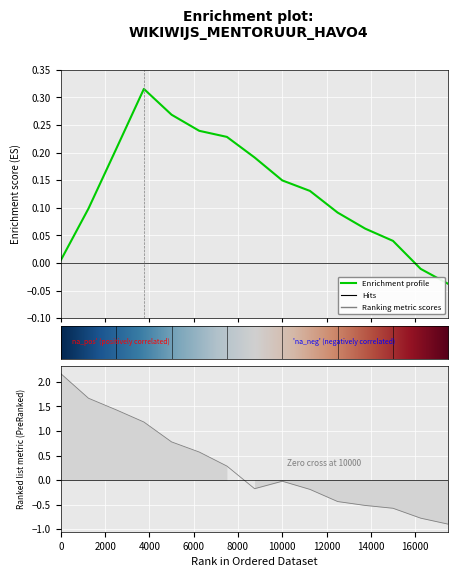

Does the chart display data point markers on the line(s)?

No